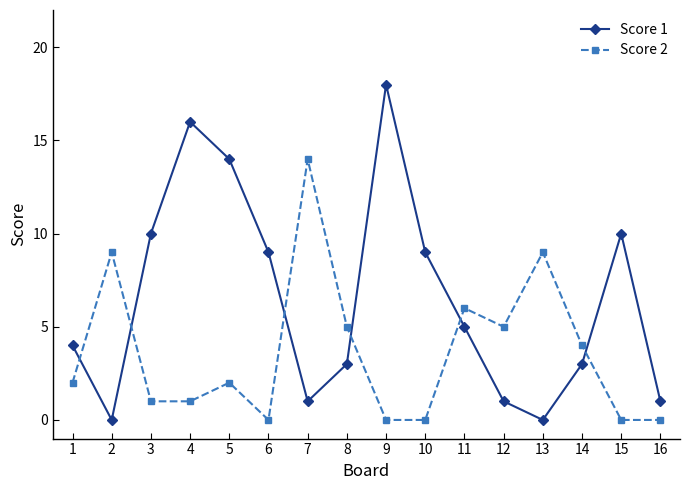

Count the number of categories in the chart.

16